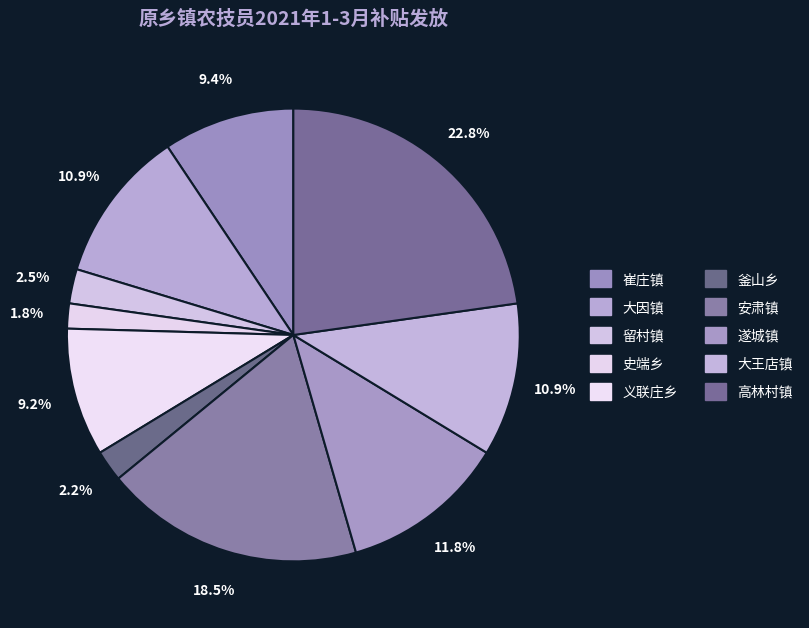

To the nearest percent, what percentage of the pie is 大因镇?

11%